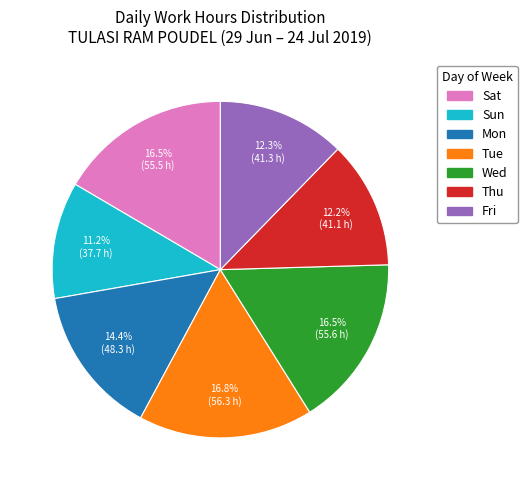

Does any single category account for the majority?

No